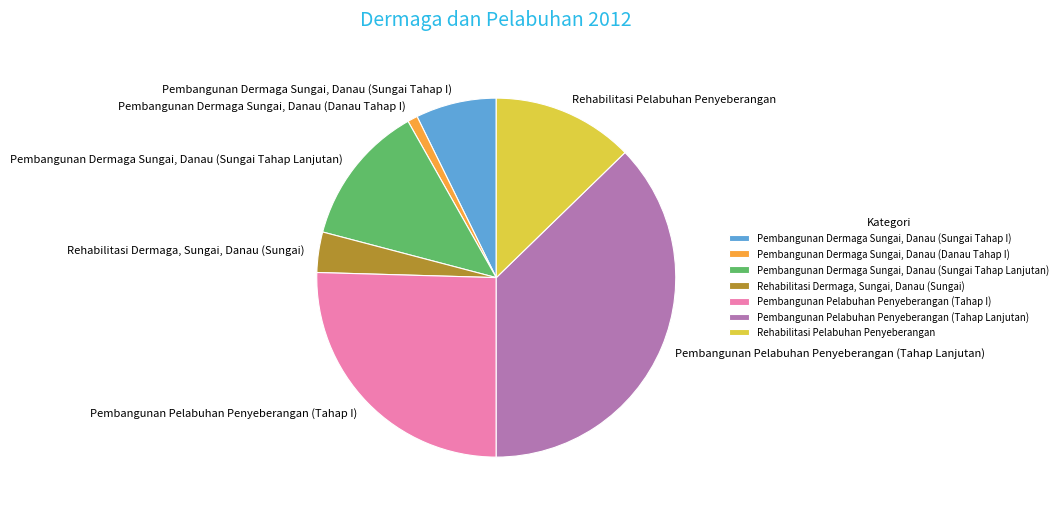

Which category has the biggest portion of the pie?

Pembangunan Pelabuhan Penyeberangan (Tahap Lanjutan)